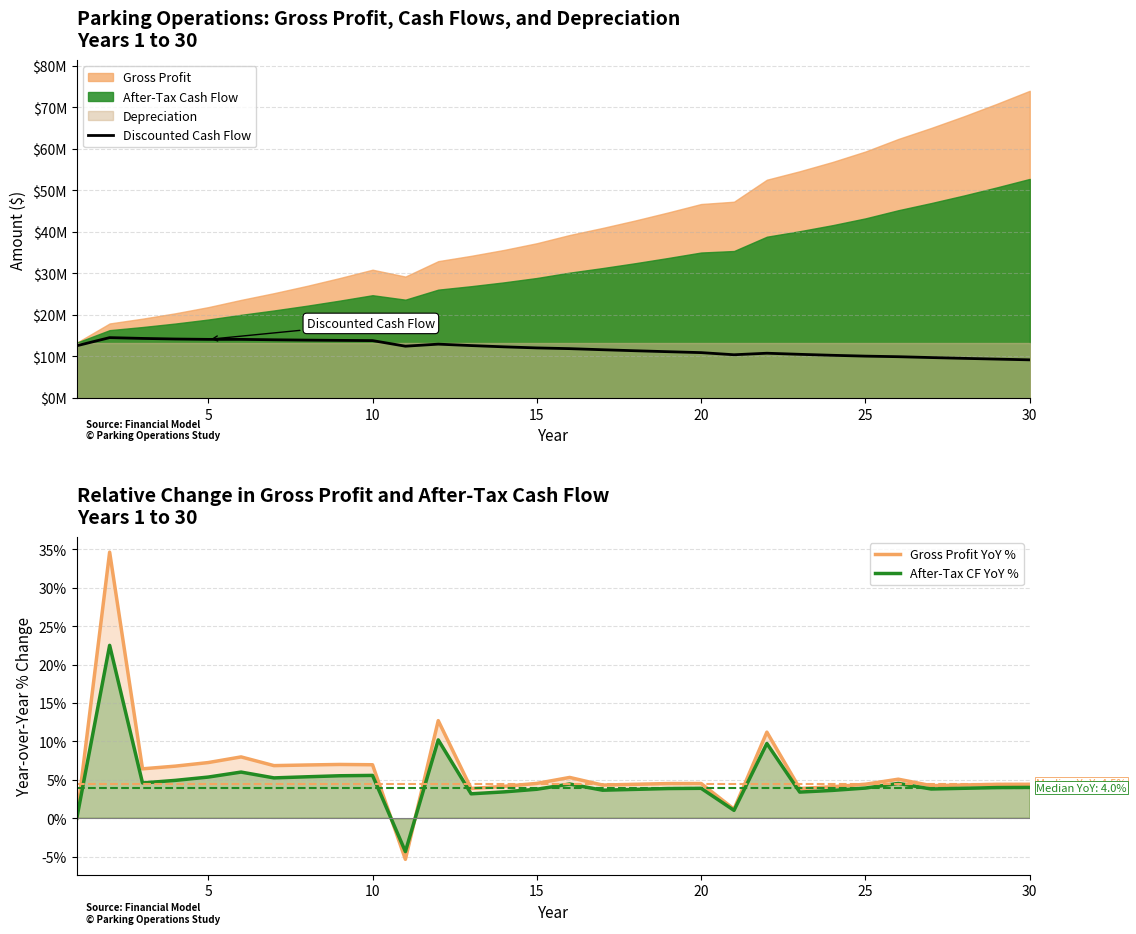

How many categories are shown in the chart?

30